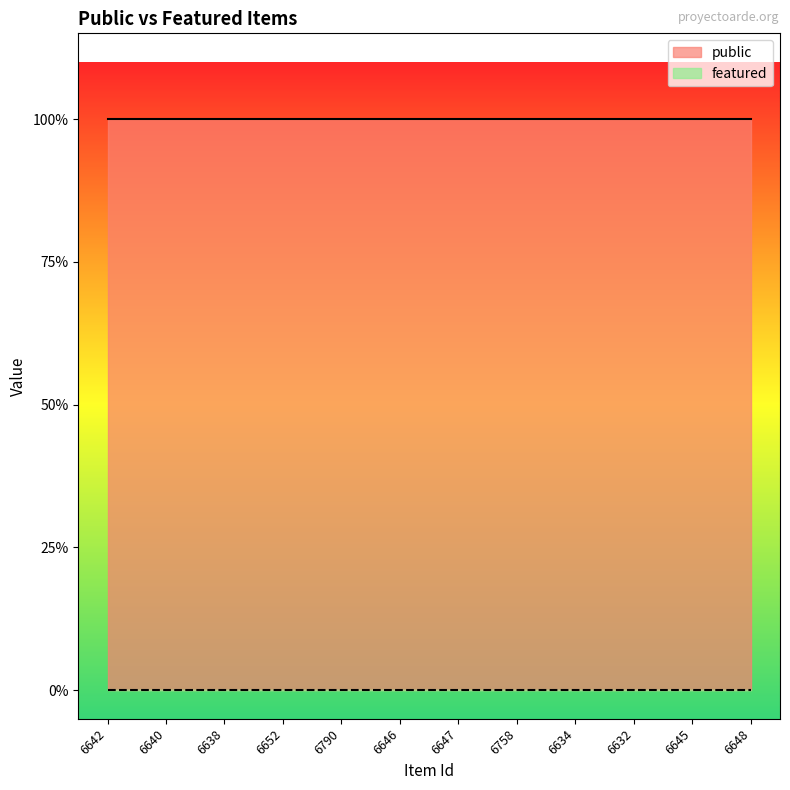

Does the chart display data point markers on the line(s)?

No